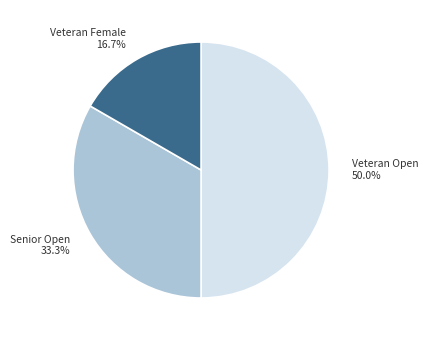

Which slice is the largest?

Veteran Open